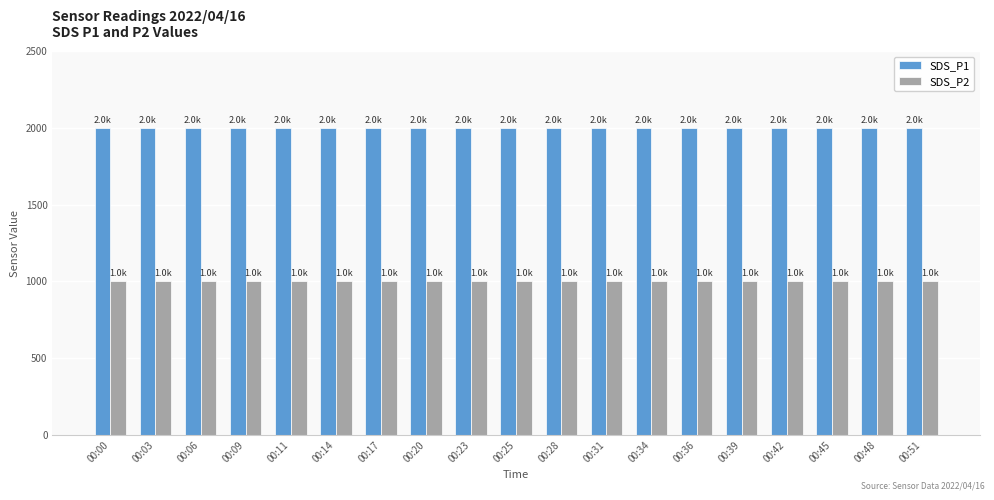

How many bars are there in each group?

2